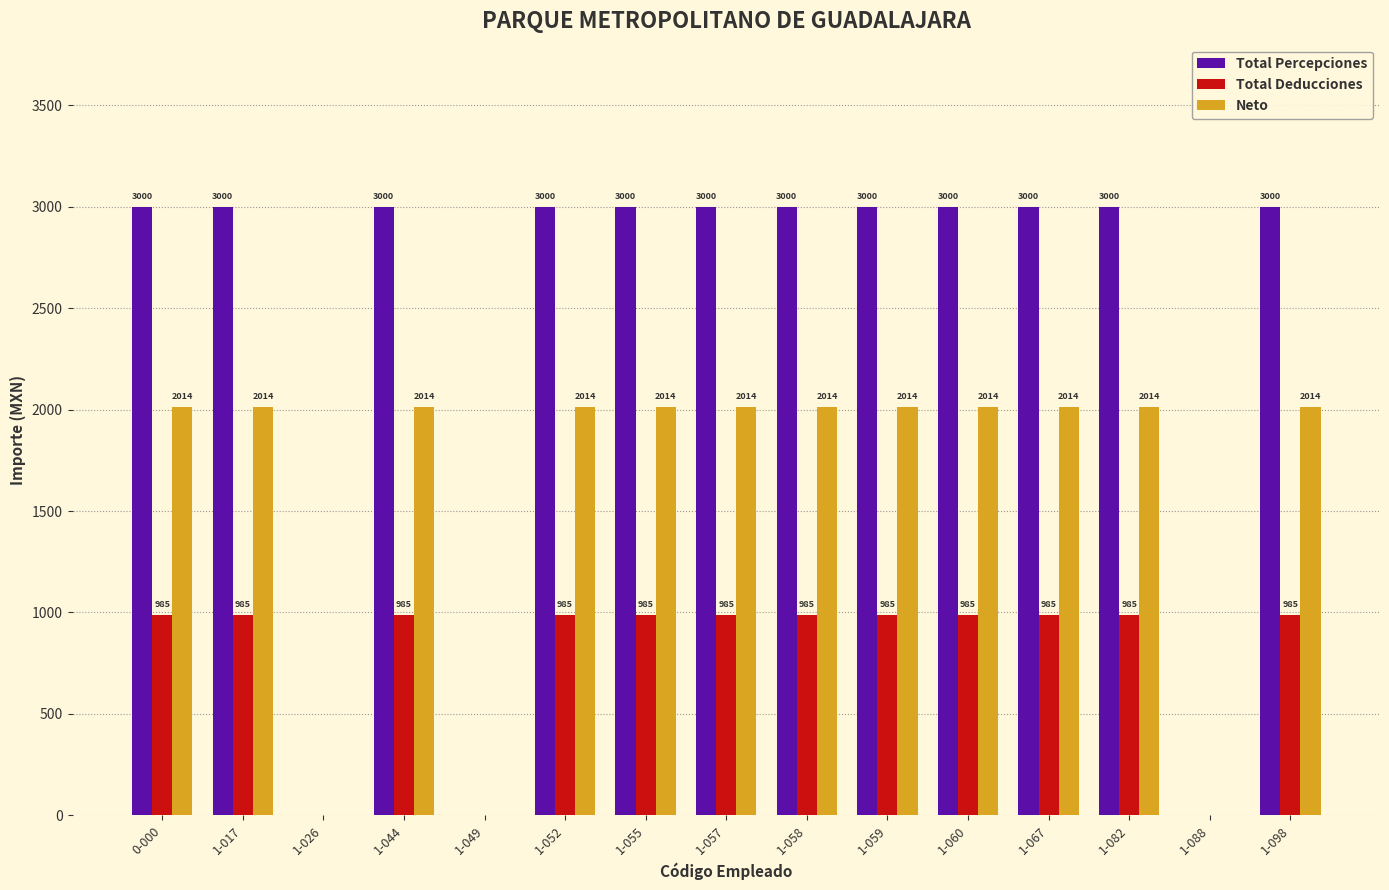

What is the total value across all series at 1-059?

6000.0